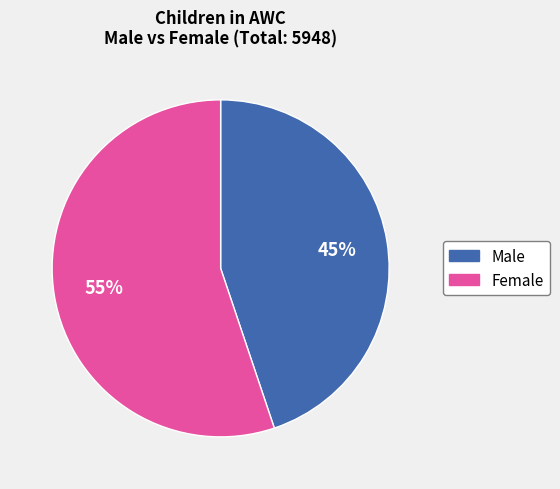

What is the ratio of the value at Male to the value at Female?

0.8